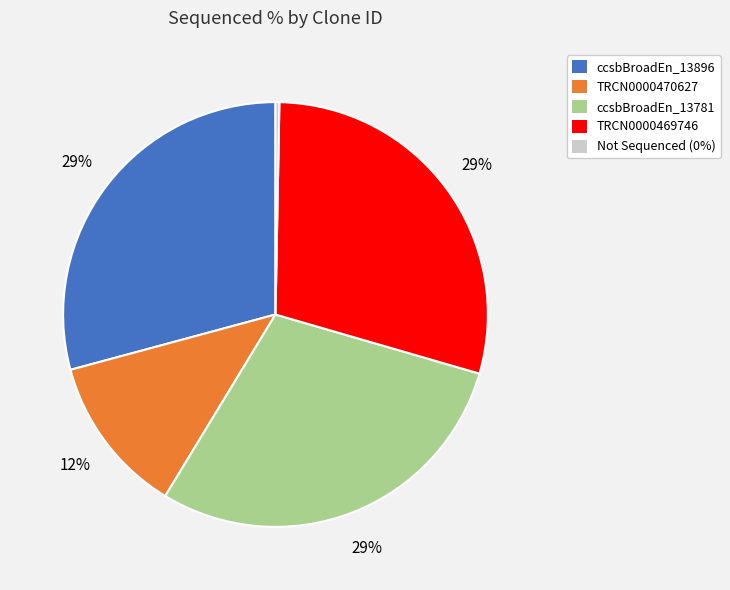

To the nearest percent, what is the average slice percentage?

20%